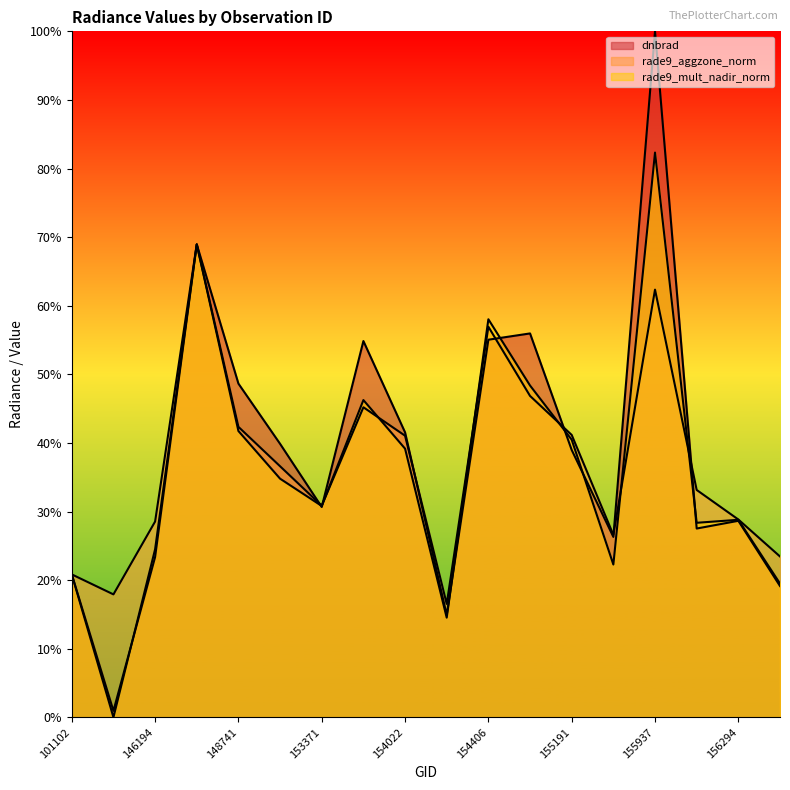

The value of rade9_aggzone_norm at 156294 is 28.8. True or false?

True